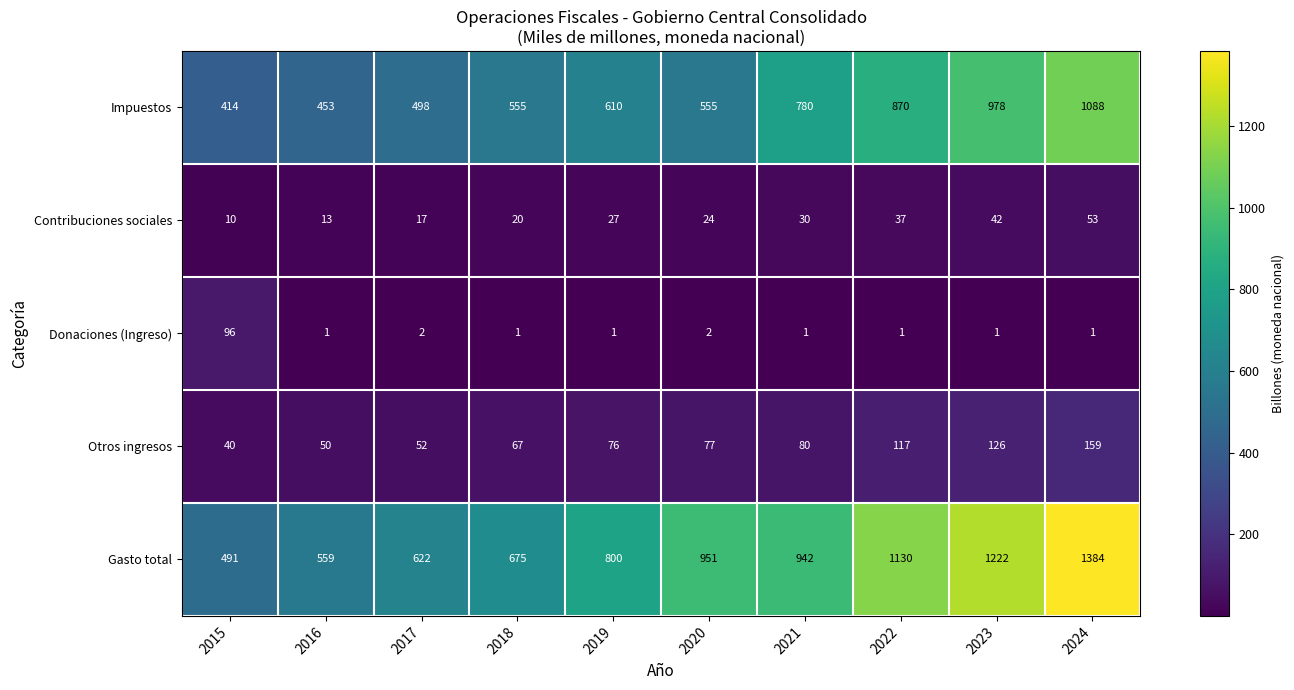

At which category does the chart reach its peak across all series?

2024